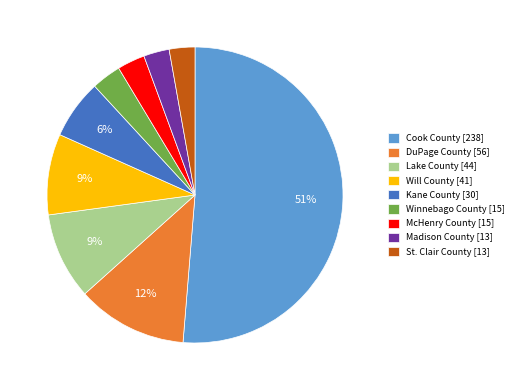

To the nearest percent, what is the difference between the Winnebago County [15] and DuPage County [56] slice percentages?

9%